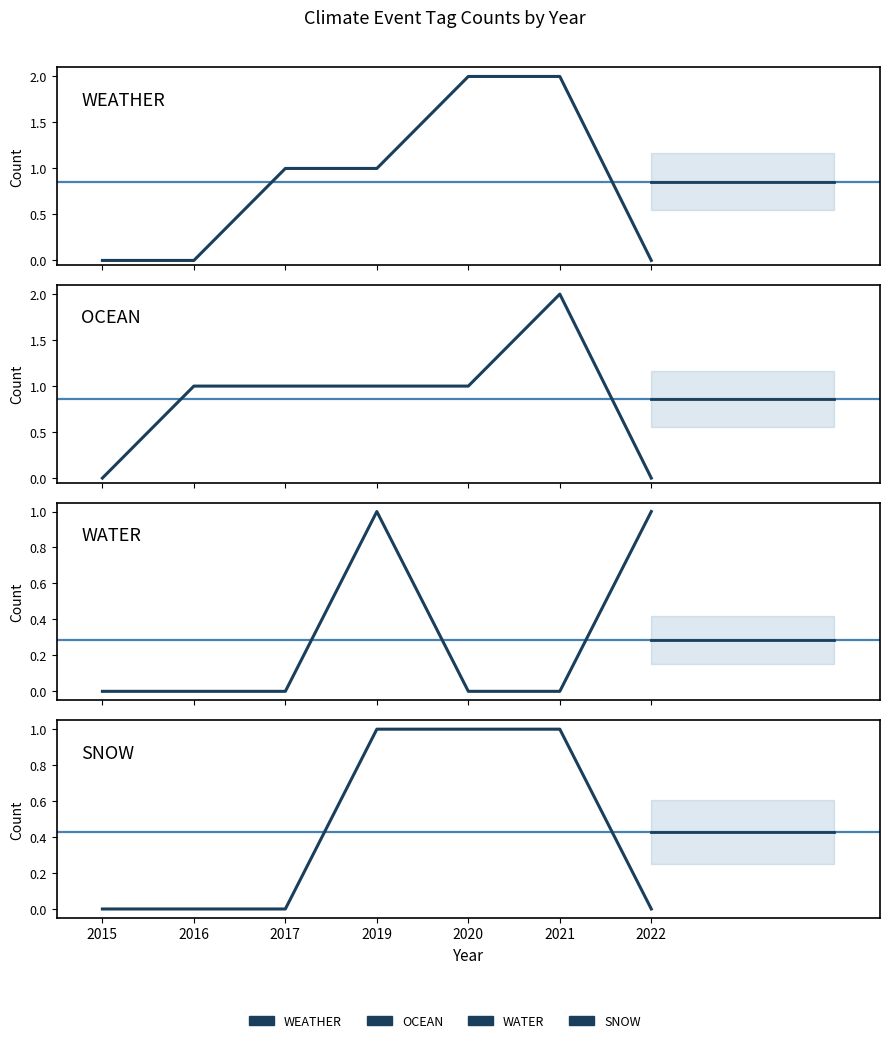

What is the maximum value shown in the chart?

2